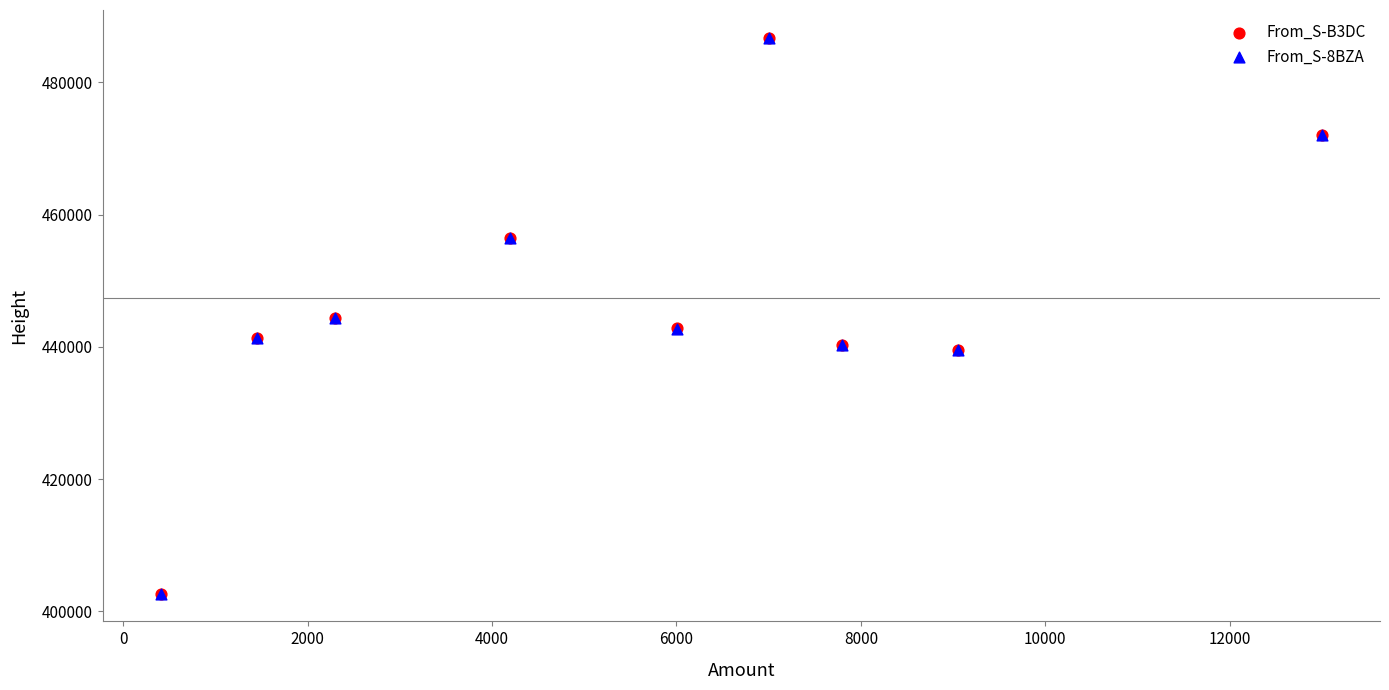

What are all the series names shown in the legend?

From_S-B3DC, From_S-8BZA